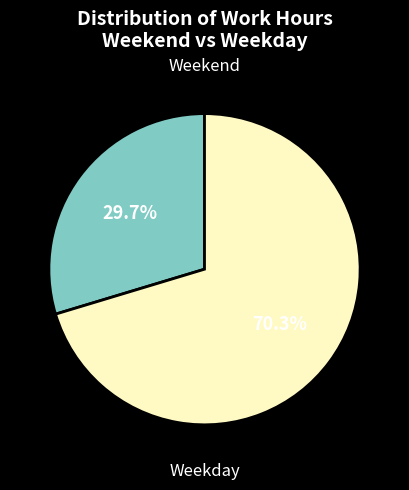

To the nearest percent, what is the difference between the largest and smallest slice percentages?

41%